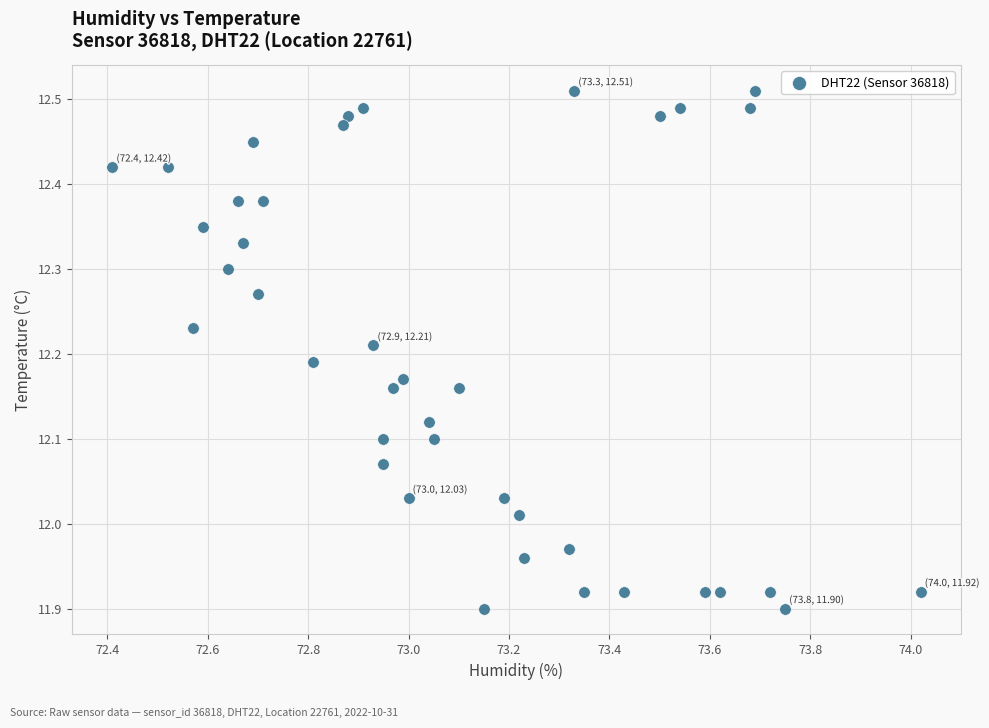

What is the range of X values (max minus min)?

1.6